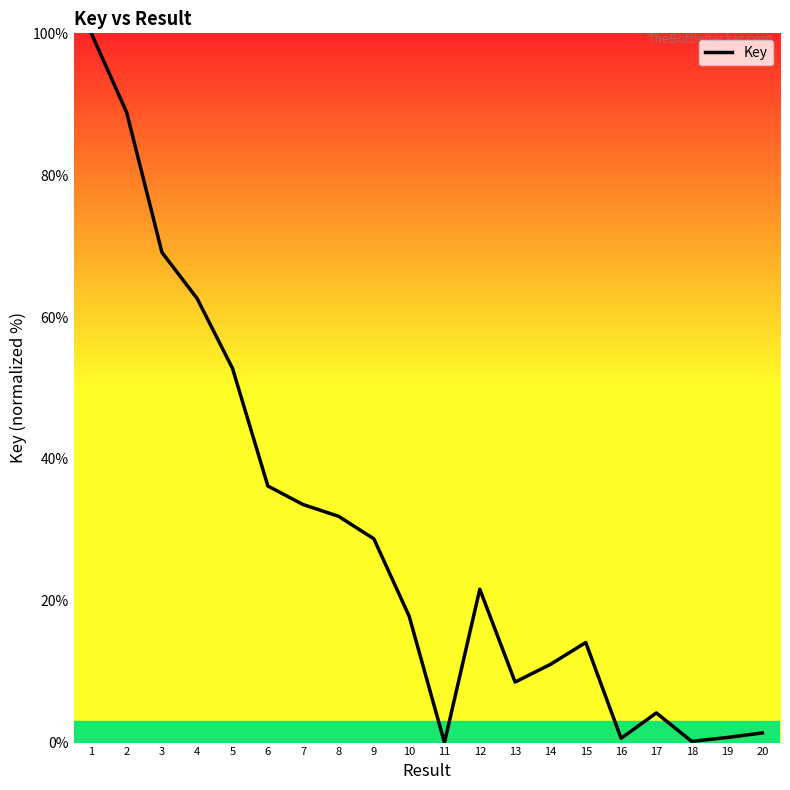

Which category has the highest value across all series?

1